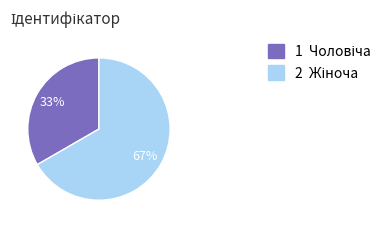

To the nearest percent, what is the average slice percentage?

50%